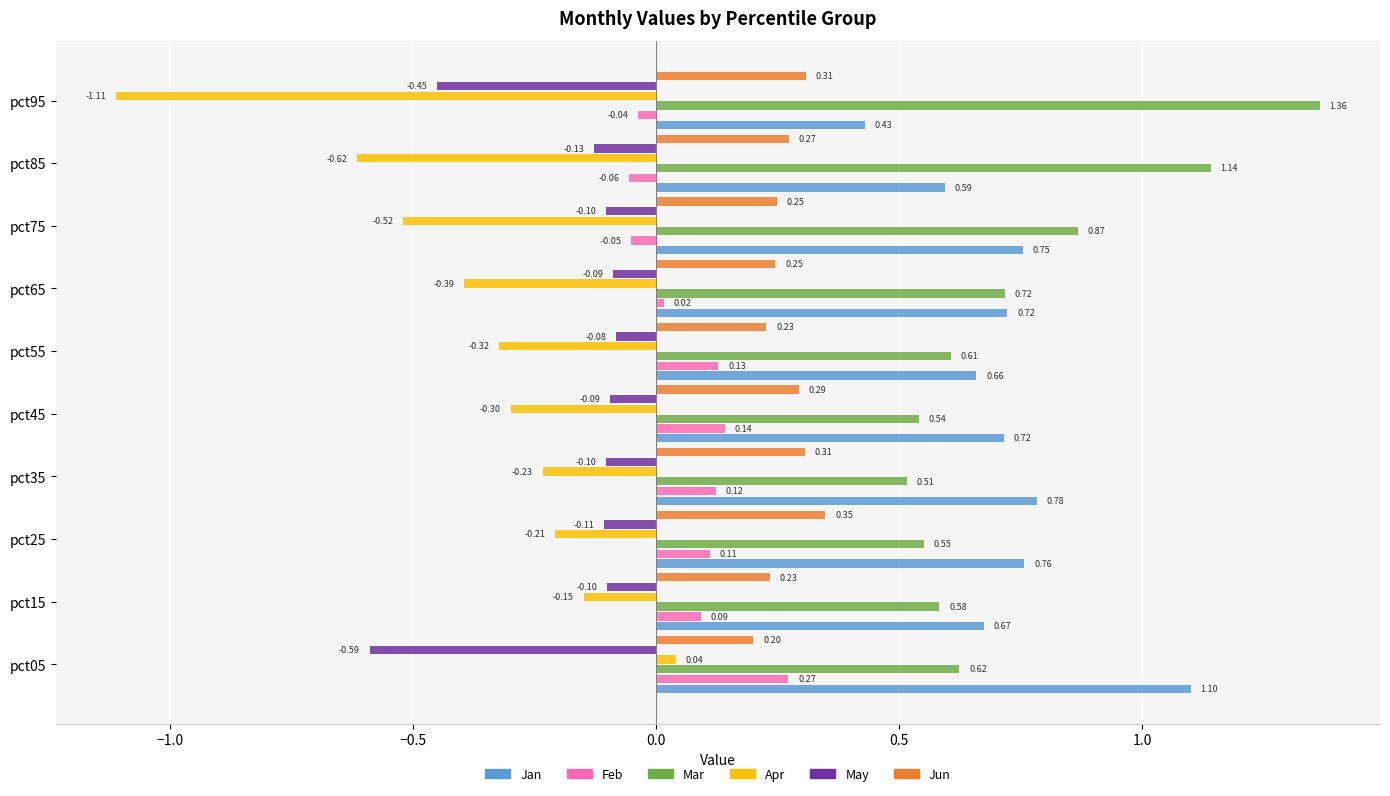

What are all the series names shown in the legend?

Jan, Feb, Mar, Apr, May, Jun